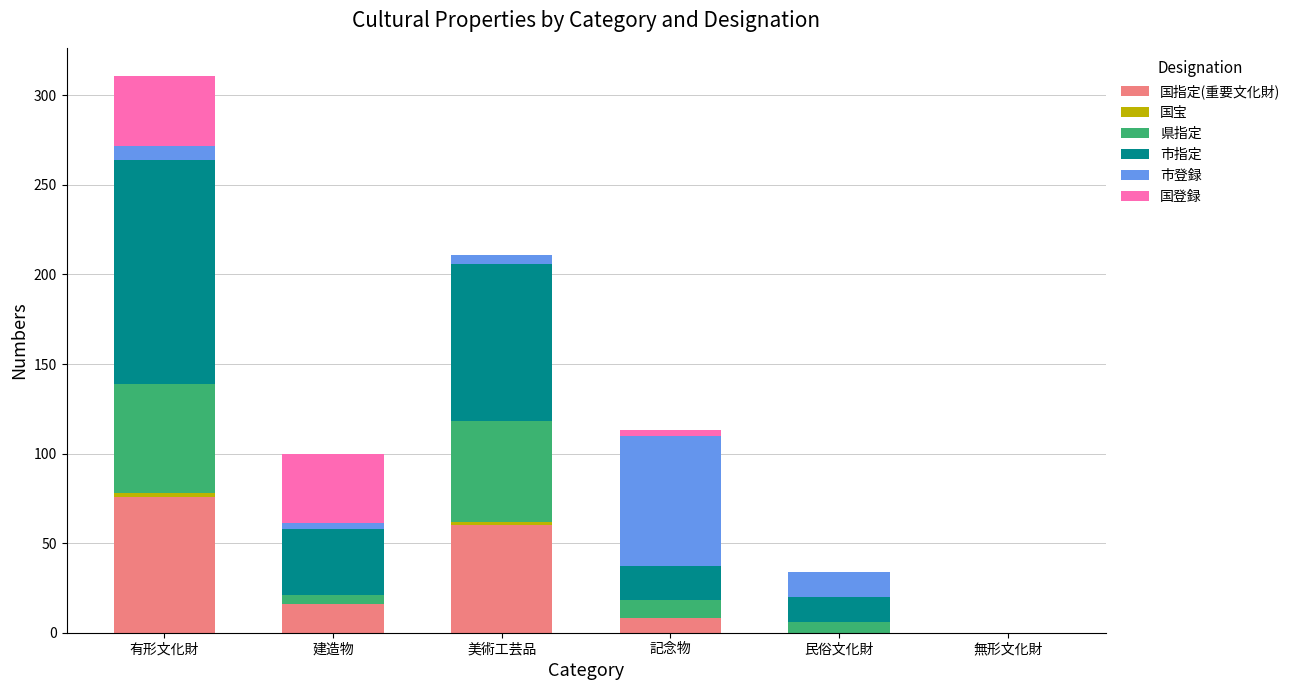

At which category is the sum across all series the highest?

有形文化財